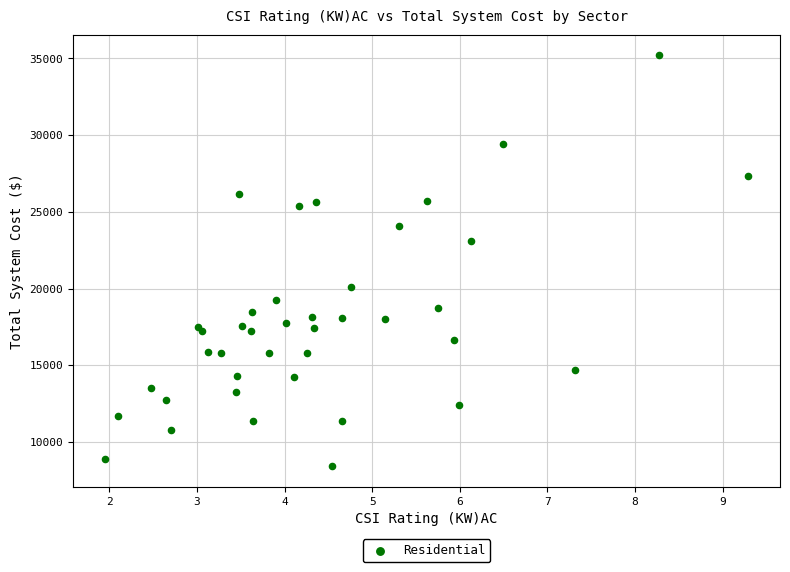

What is the range of Y values (max minus min)?

26779.0